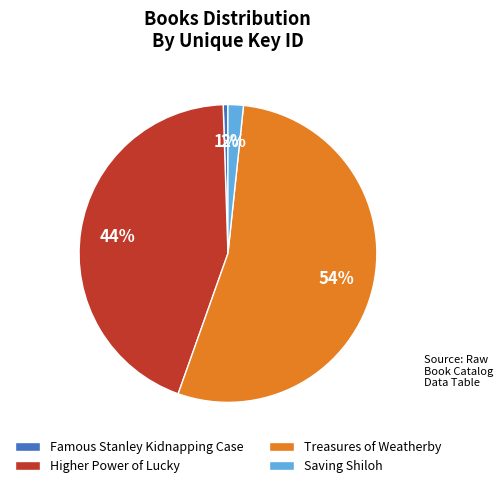

The Higher Power of Lucky slice represents 52% of the pie. True or false?

False